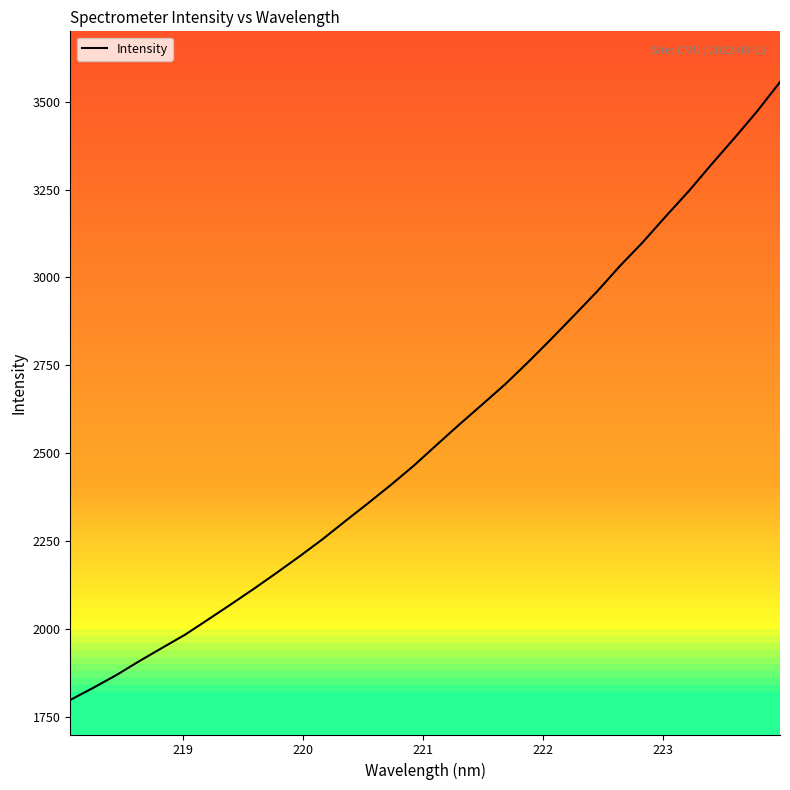

What is the smallest value displayed?

1798.2